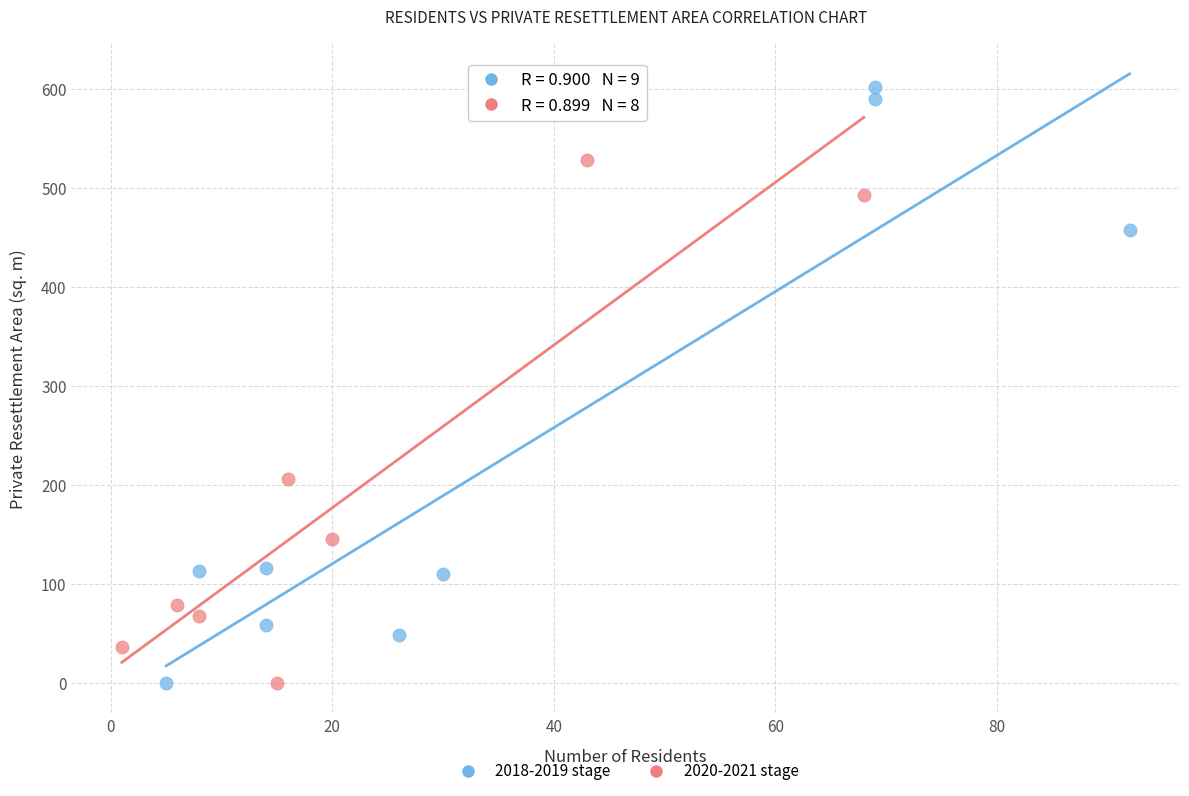

Which series has the widest spread of Y values?

2018-2019 stage